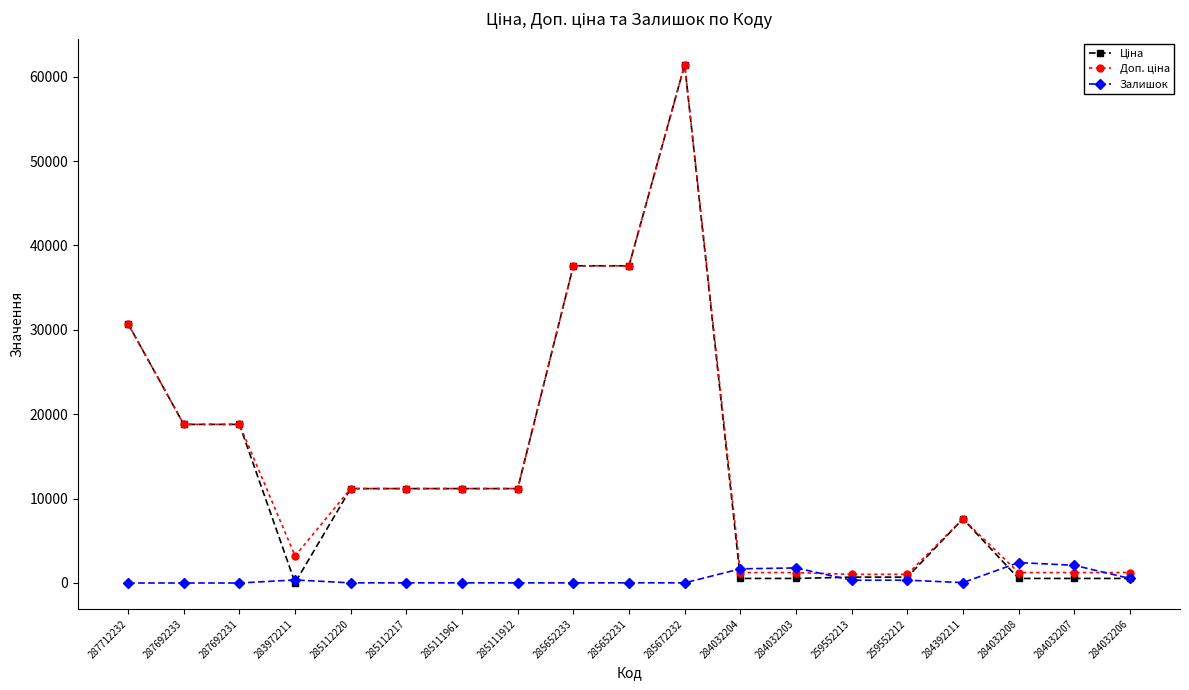

True or false: Залишок has more than 1 points higher than both neighbors.

True